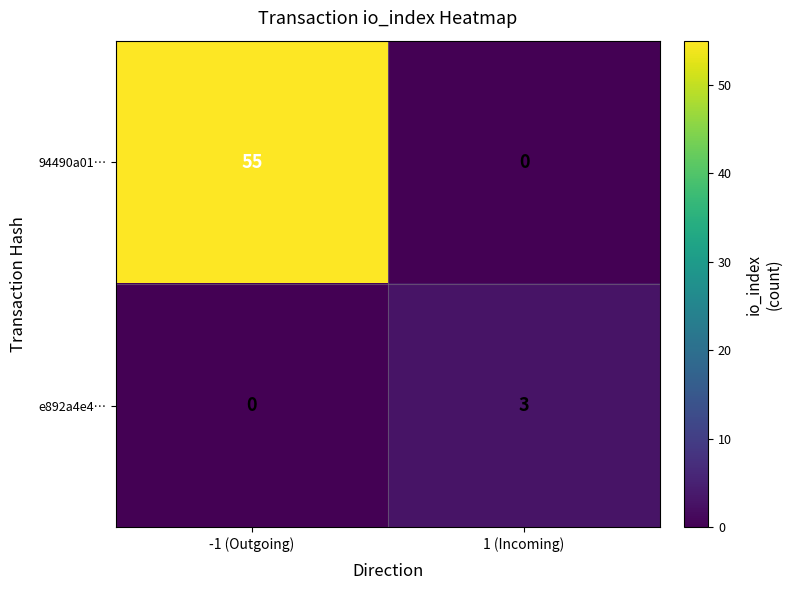

Count the number of data series in this chart.

2